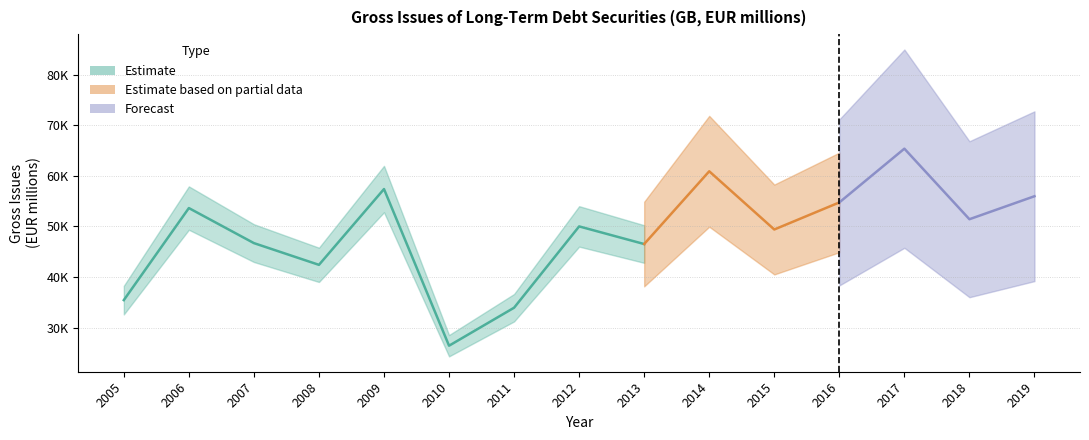

At which label is the value closest to 45884?

2013